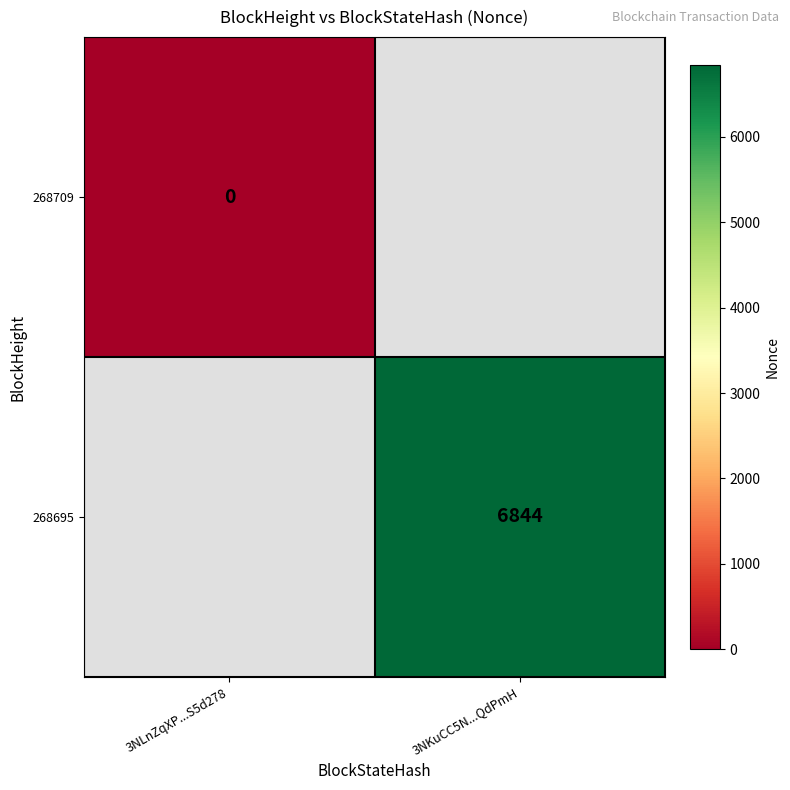

The value of 268695 at 3NKuCC5N...QdPmH is 10263. True or false?

False